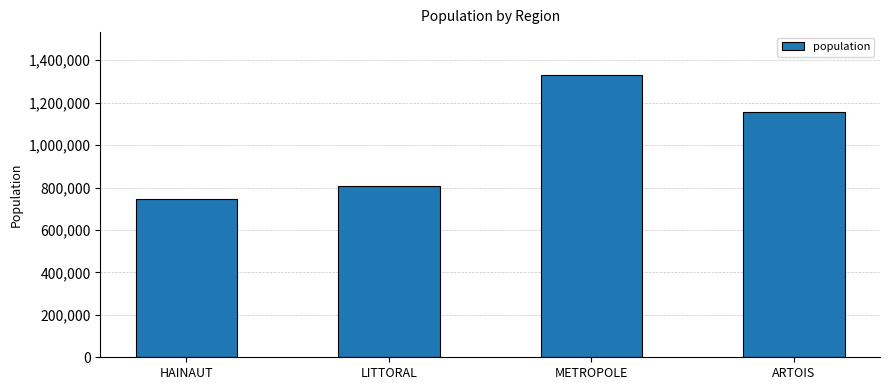

Reading left to right, transcribe all the data shown in this chart.

HAINAUT=747769	LITTORAL=805098	METROPOLE=1332873	ARTOIS=1156275